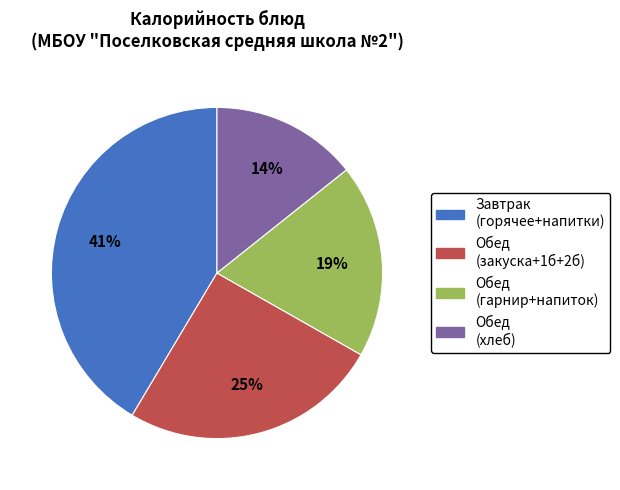

How many segments does this pie chart have?

4